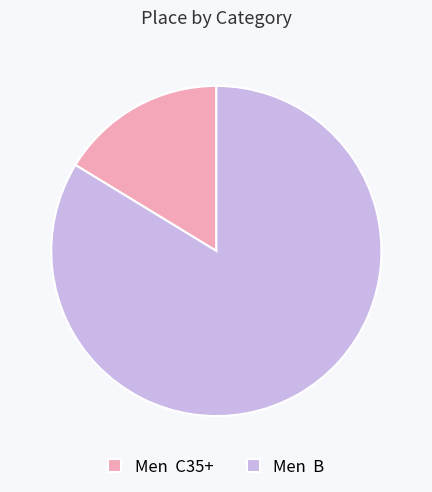

Which slice represents more than half of the pie?

Men B